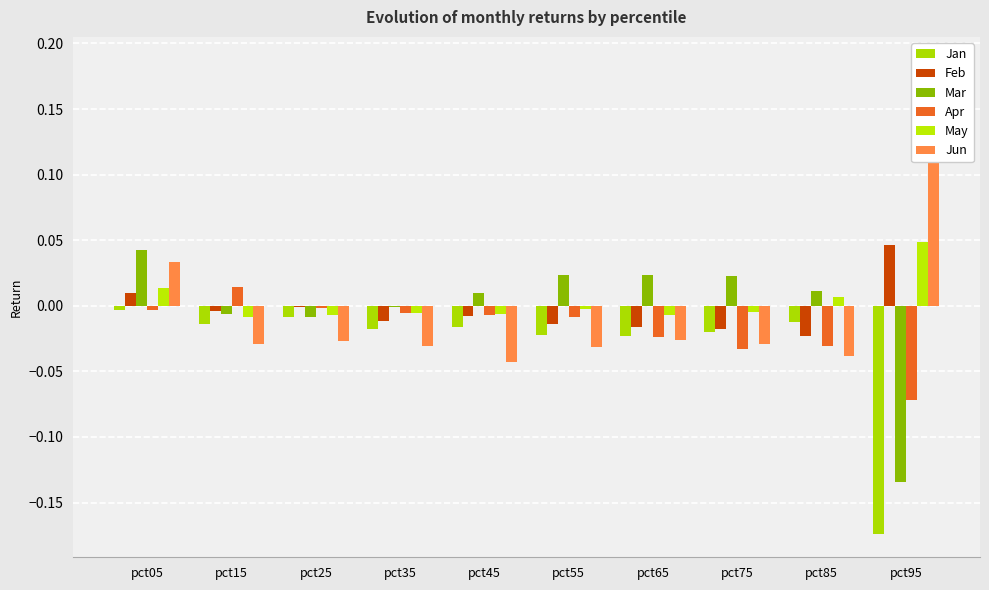

True or false: Jun has a value of -0.1 at pct45.

False